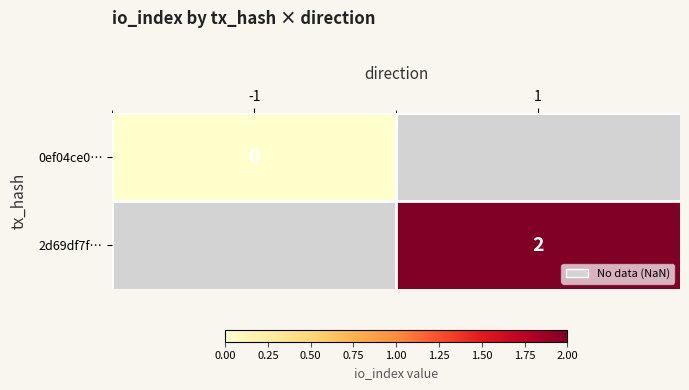

How many distinct data groups are displayed?

2